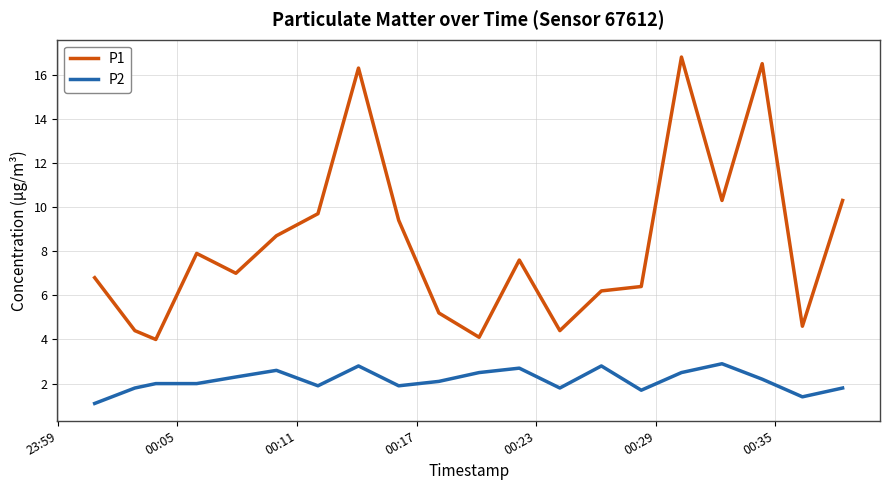

What is the difference between the maximum and minimum values in the P1 series?

12.8